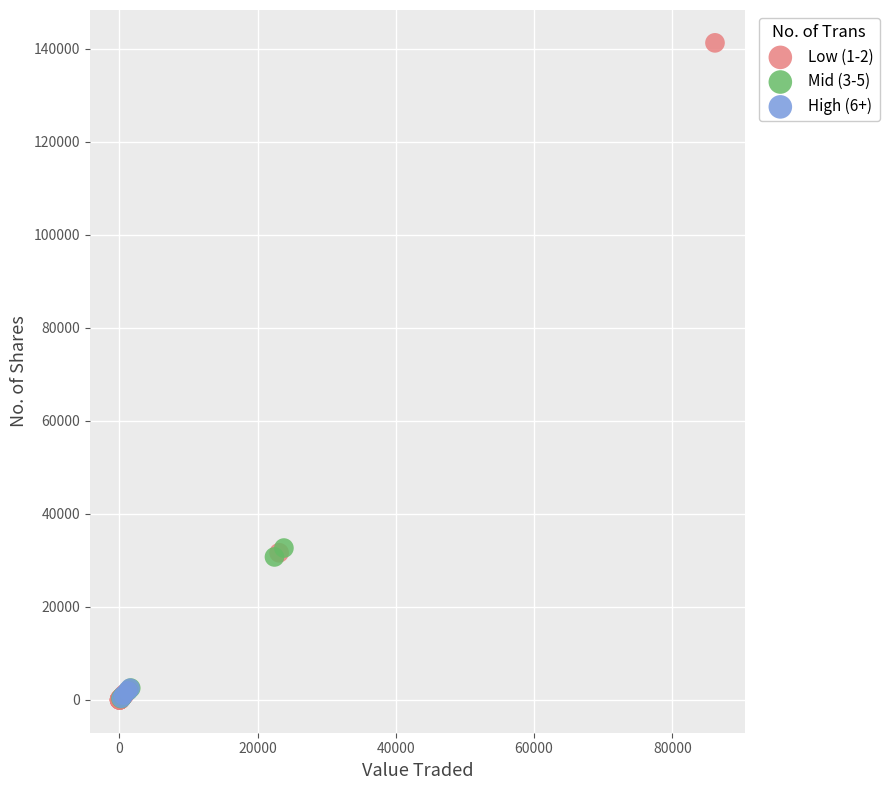

Which series contains the highest Y value?

Low (1-2)